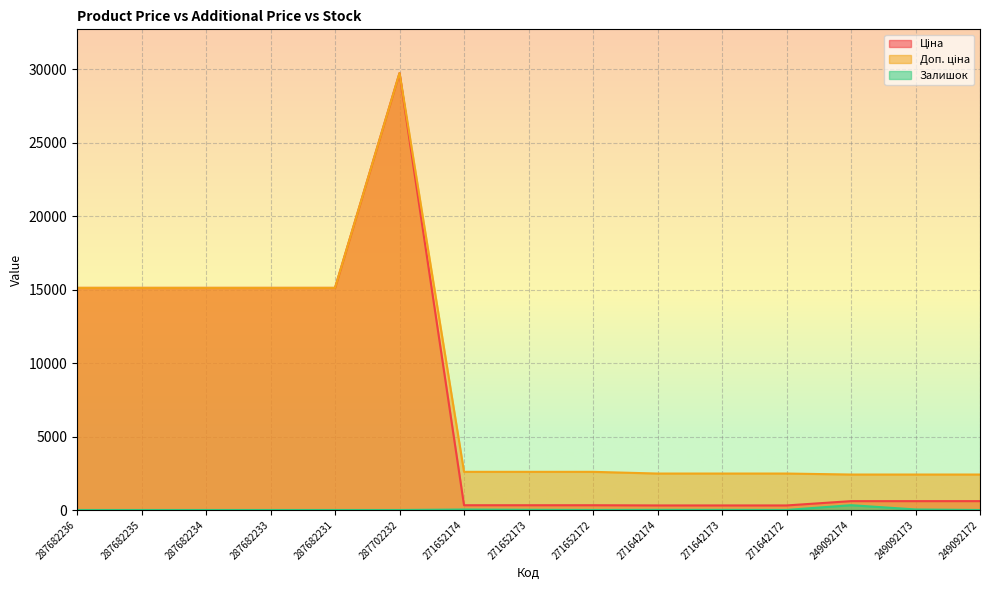

True or false: Залишок and Ціна cross at least once.

False